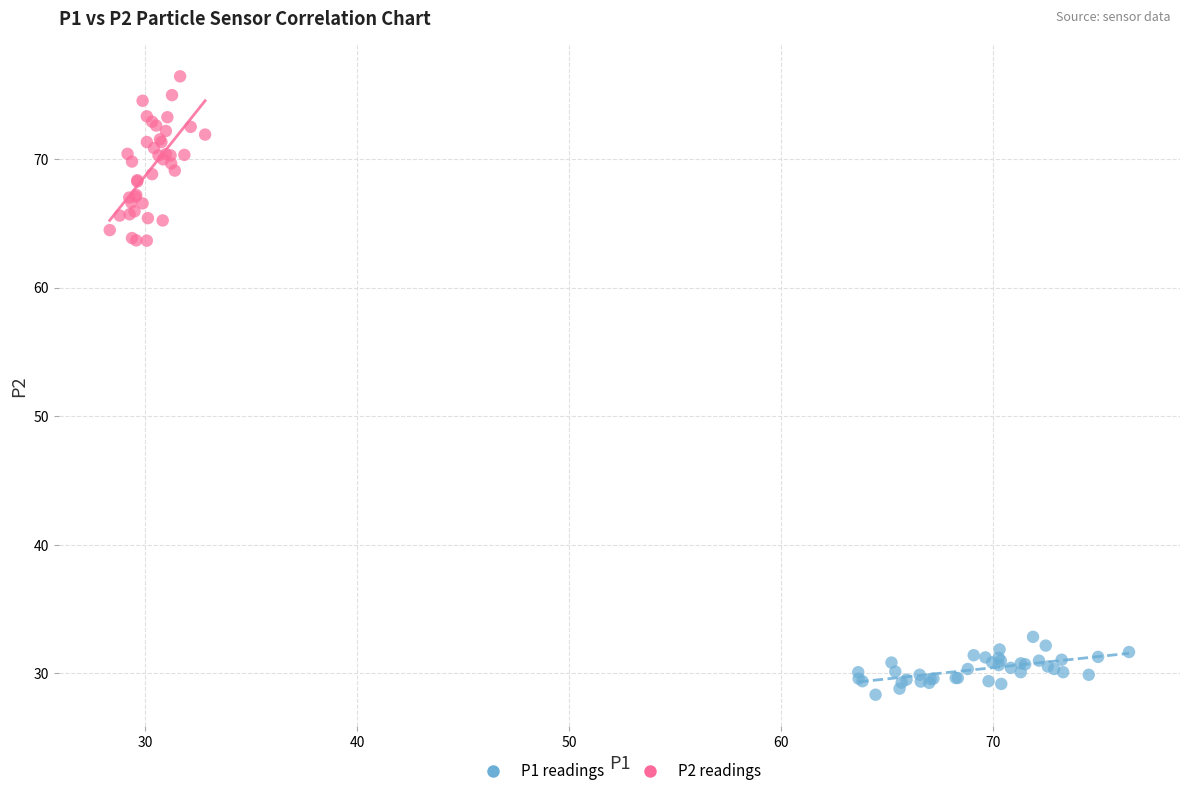

Which series reaches the minimum Y coordinate?

P1 readings